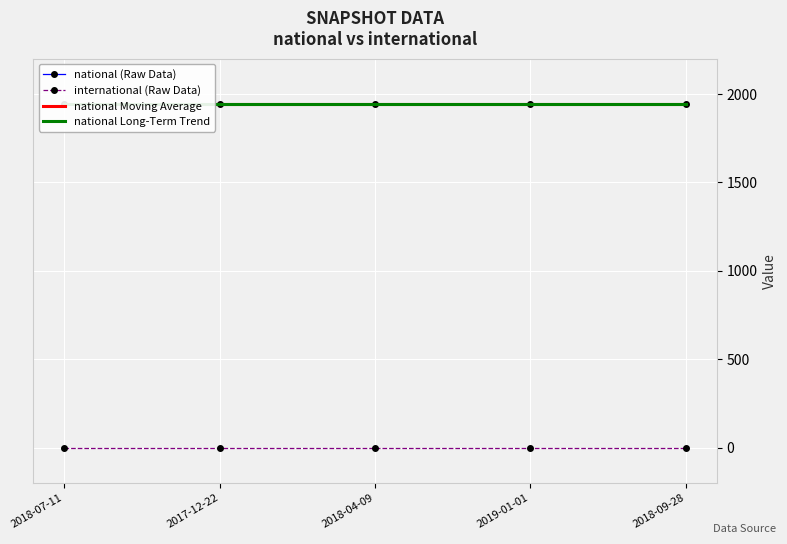

What is the maximum value shown in the chart?

1945.0